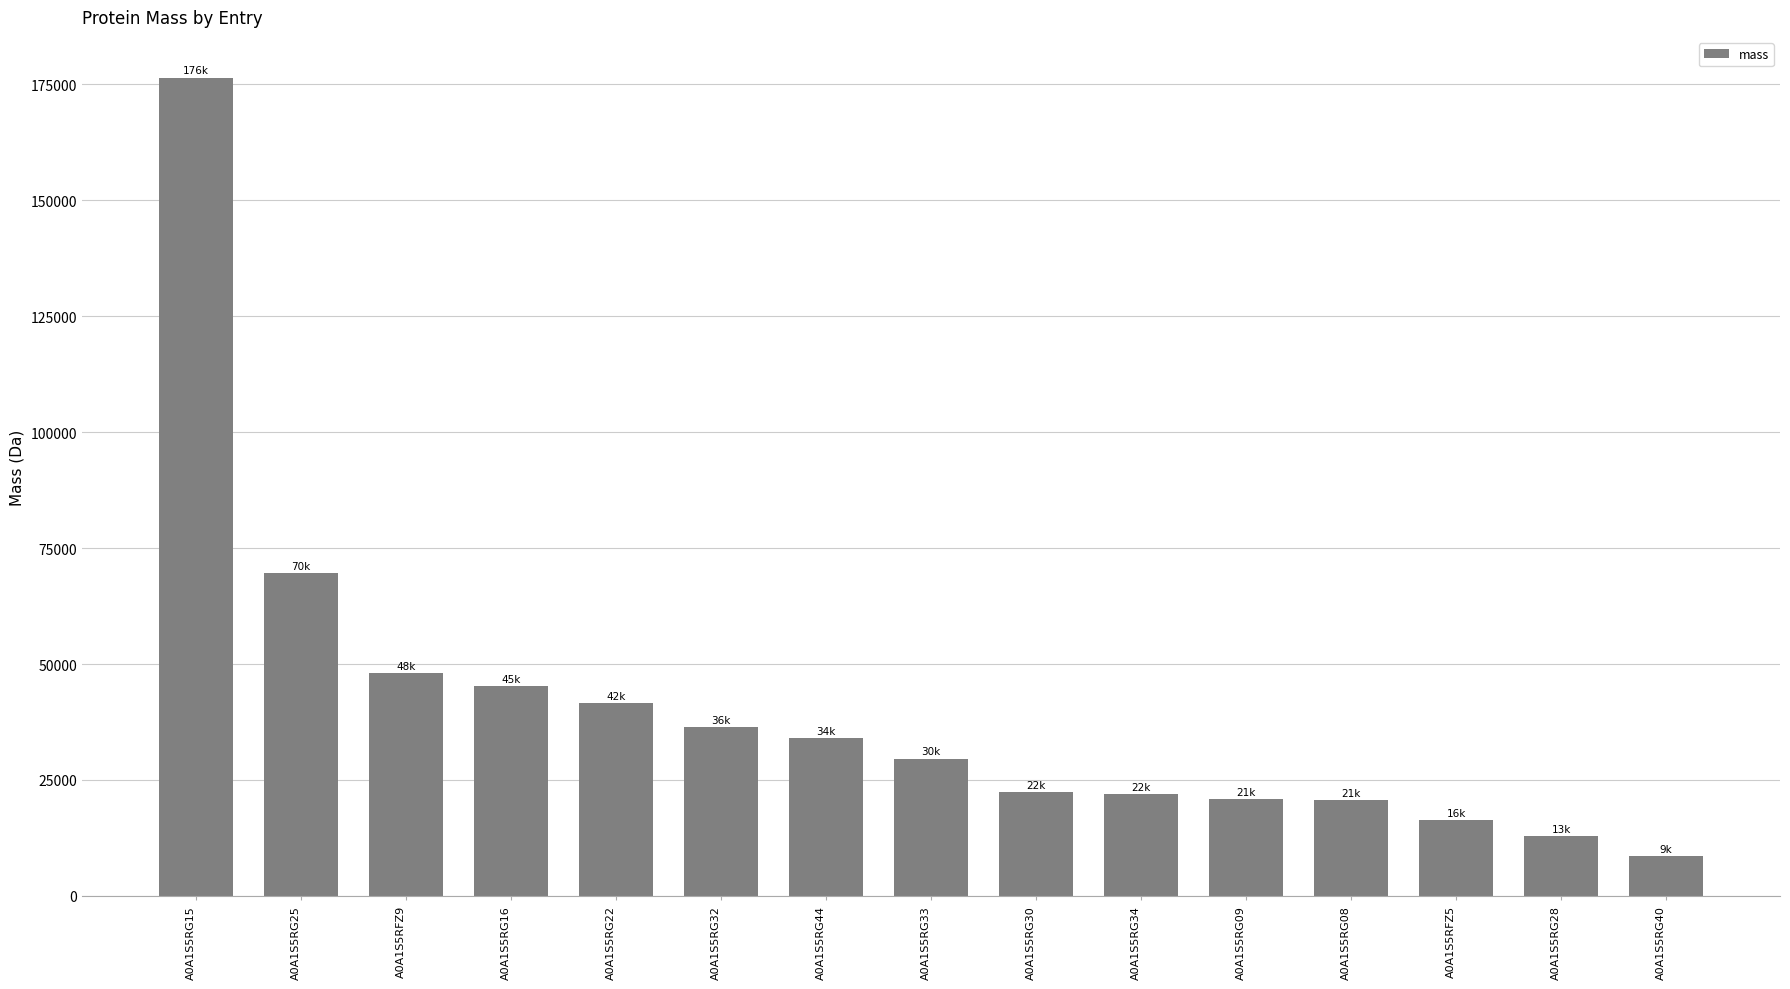

What is the value of the 9th bar from the left?

22338.7